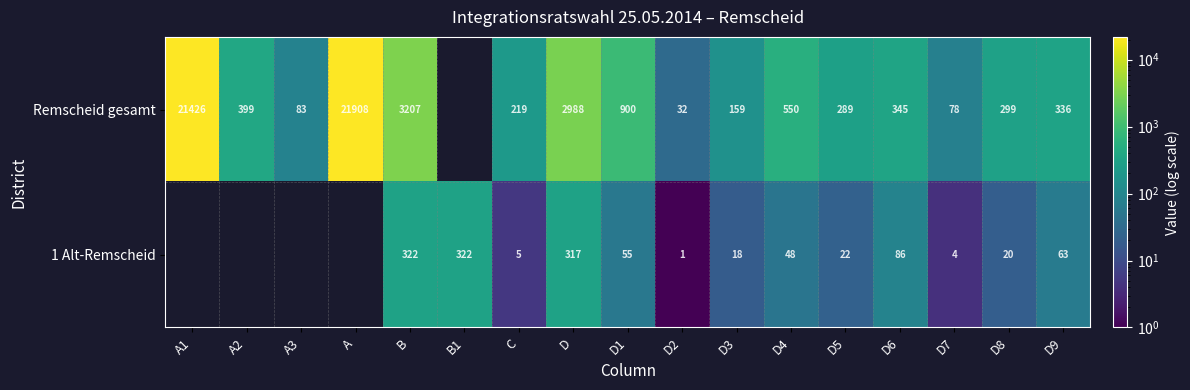

What is the sum of the Remscheid gesamt values at D8 and D?

3287